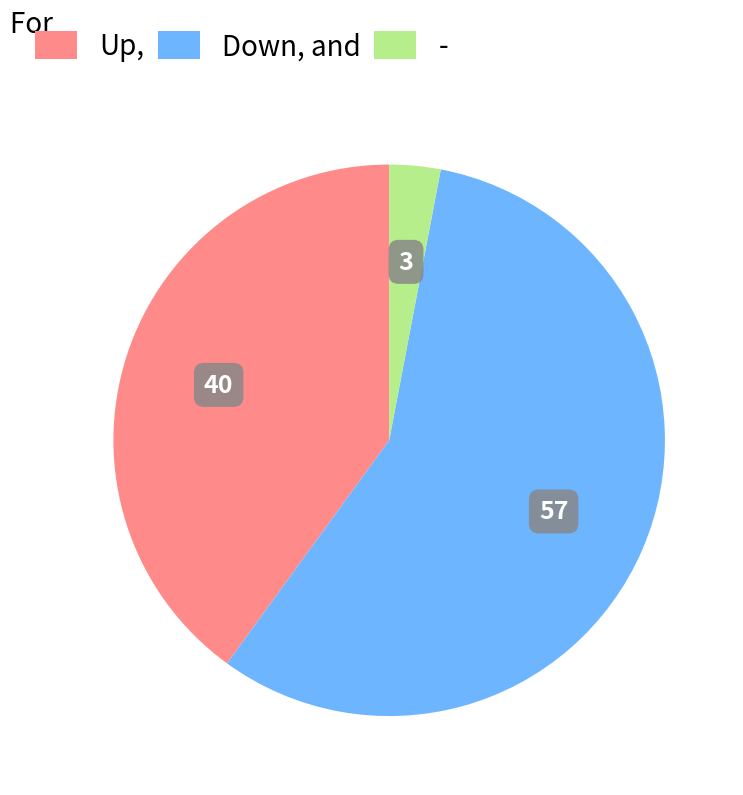

How many segments does this pie chart have?

3